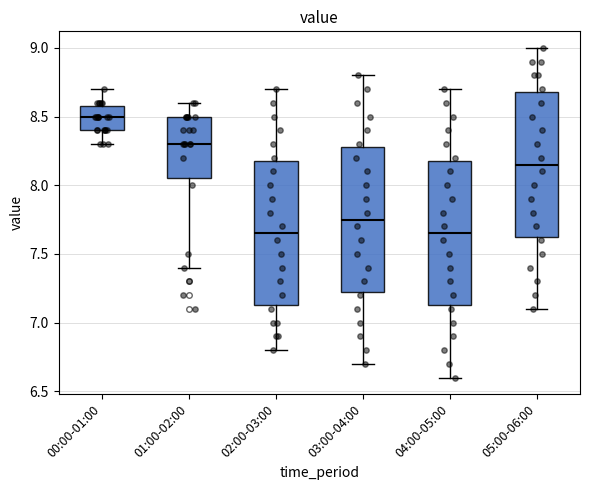

Reading left to right, read every box against the y-axis: the position of its median line, the range the box covers, and the ends of its whiskers. The values are not printed on the chart, so give them approximately, as read against the axis.

00:00-01:00: median 8.50, box 8.40 to 8.60, whiskers 8.30 to 8.70
01:00-02:00: median 8.30, box 8.05 to 8.50, whiskers 7.40 to 8.60
02:00-03:00: median 7.65, box 7.15 to 8.20, whiskers 6.80 to 8.70
03:00-04:00: median 7.75, box 7.25 to 8.30, whiskers 6.70 to 8.80
04:00-05:00: median 7.65, box 7.15 to 8.20, whiskers 6.60 to 8.70
05:00-06:00: median 8.15, box 7.65 to 8.70, whiskers 7.10 to 9.00